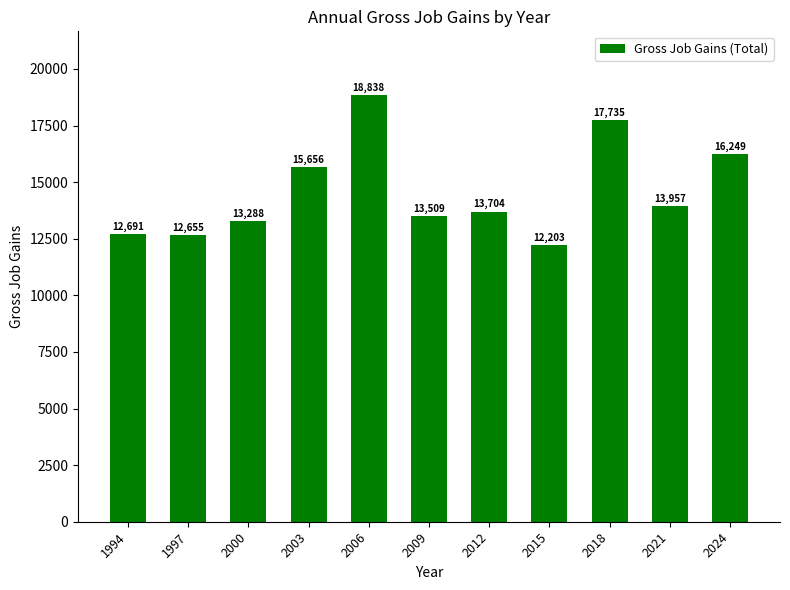

Rank the categories by value from lowest to highest.

2015, 1997, 1994, 2000, 2009, 2012, 2021, 2003, 2024, 2018, 2006